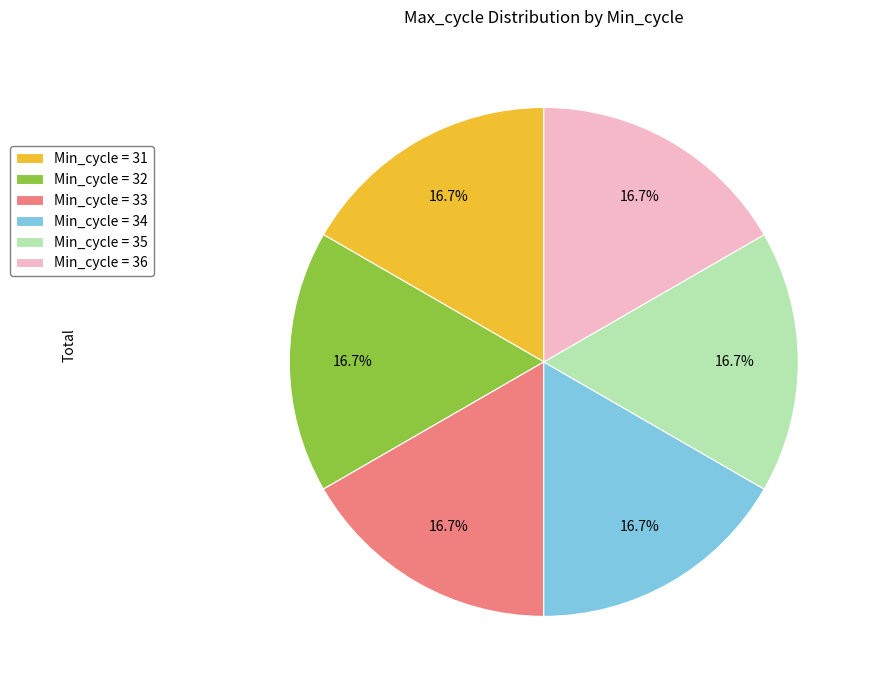

Approximately how many times larger is the value at Min_cycle = 32 compared to Min_cycle = 36?

1.0